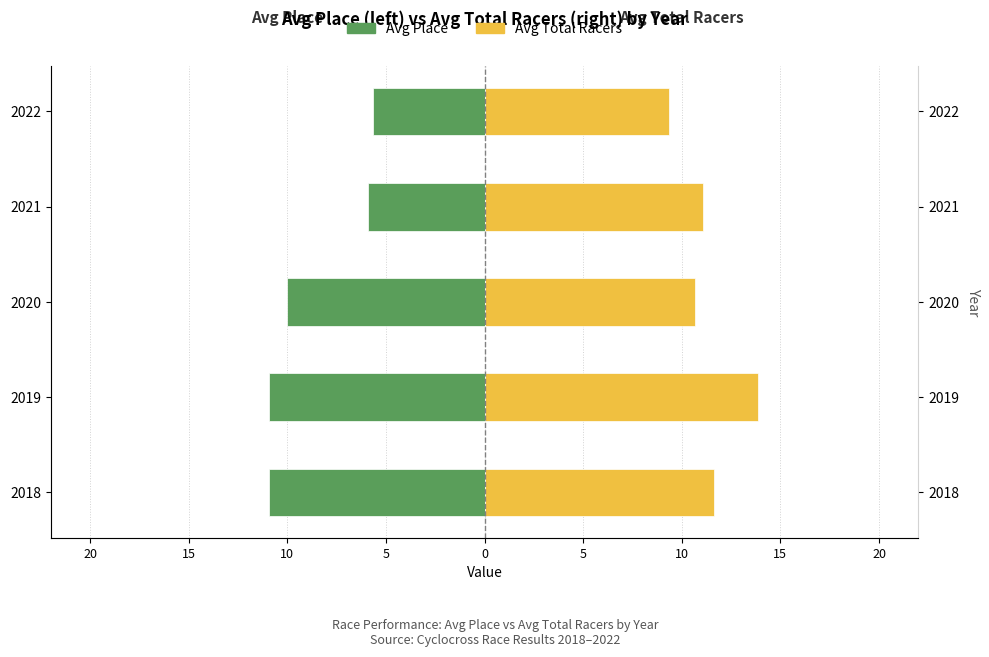

Between 2020 and 2021, which series saw the biggest shift?

Avg Place